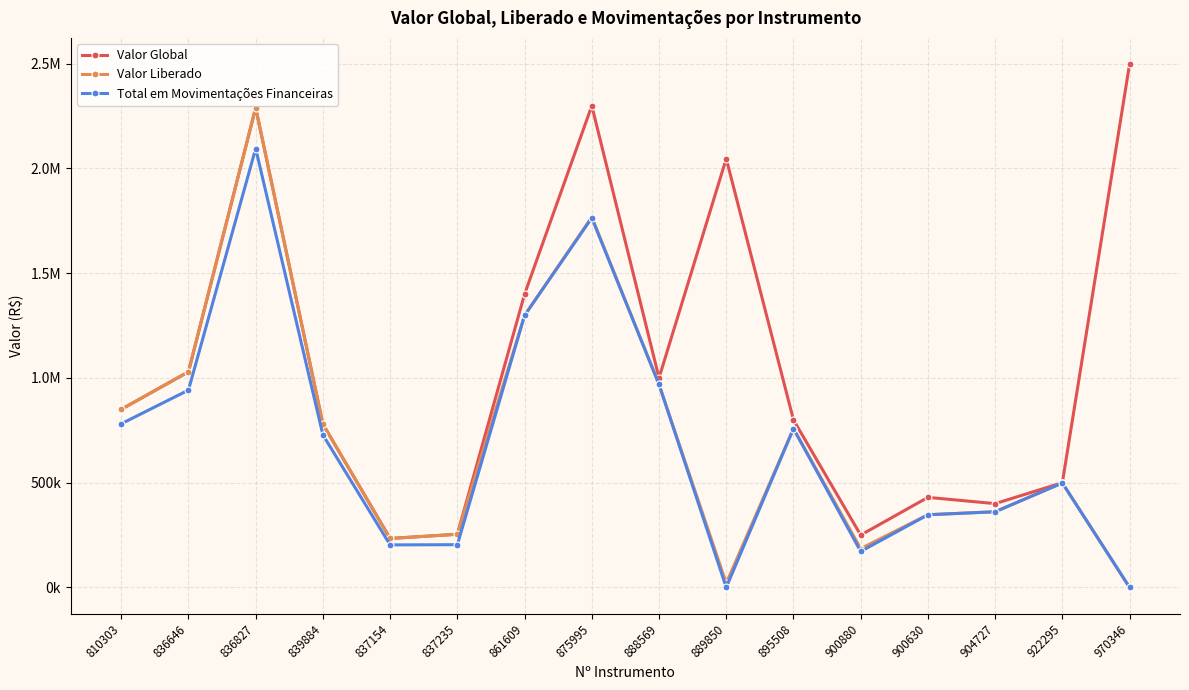

Between 922295 and 875995, which is larger?

875995